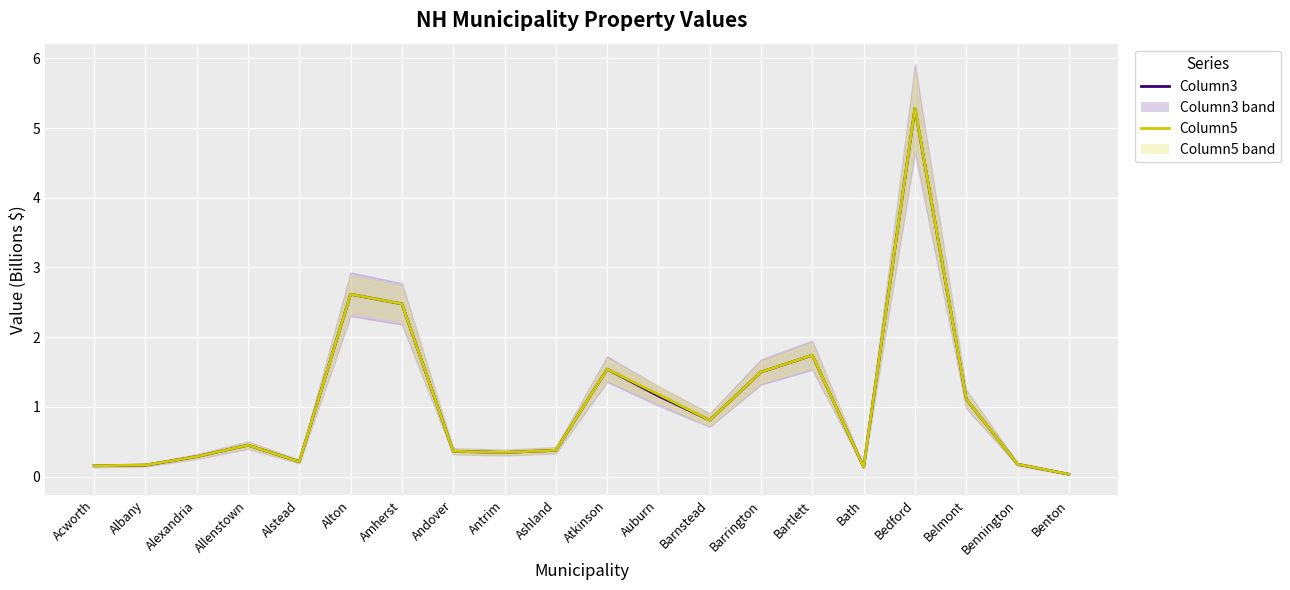

True or false: Column3 (Total Assessed, $B) has more than 2 points higher than both neighbors.

True